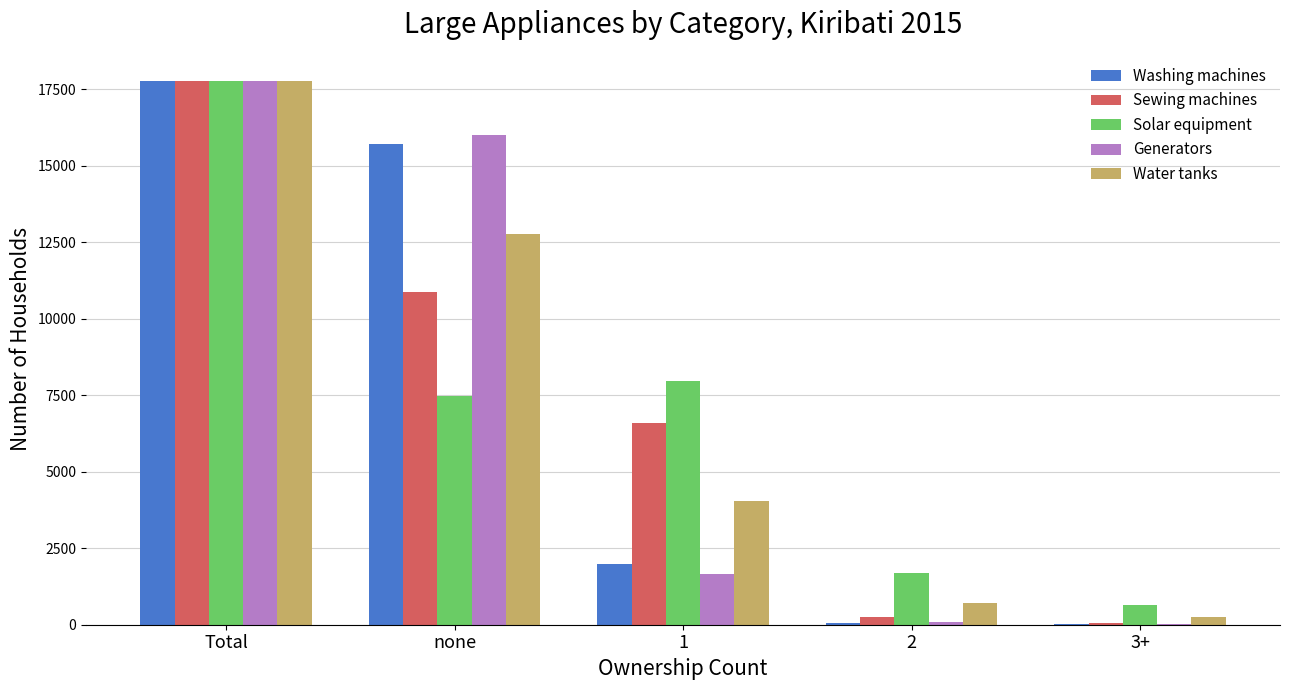

What are all the series names shown in the legend?

Washing machines, Sewing machines, Solar equipment, Generators, Water tanks